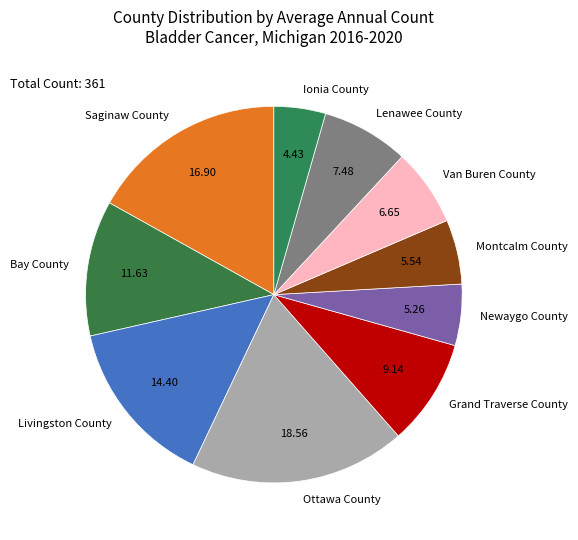

Between Grand Traverse County and Newaygo County, which is larger?

Grand Traverse County